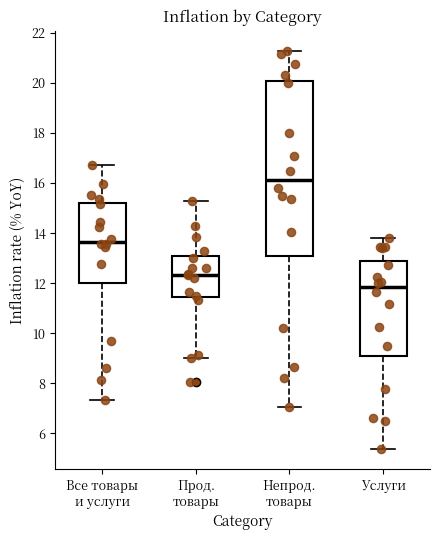

Which box's median line is the lowest?

Услуги